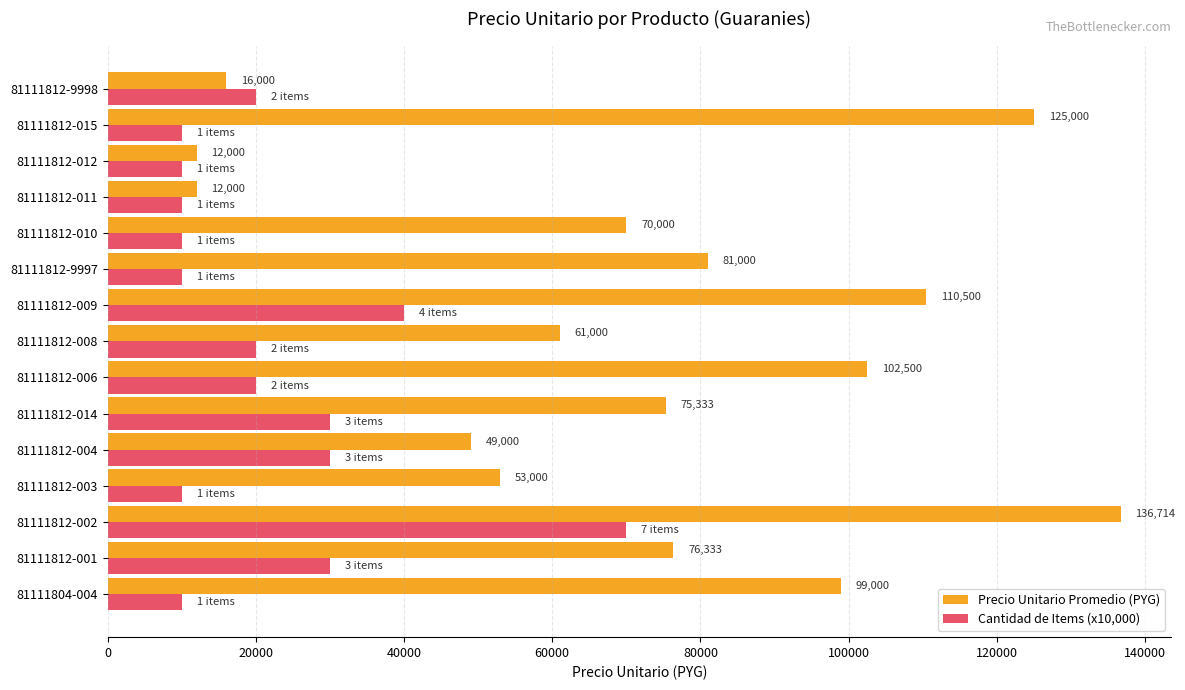

What is the greatest value displayed?

136714